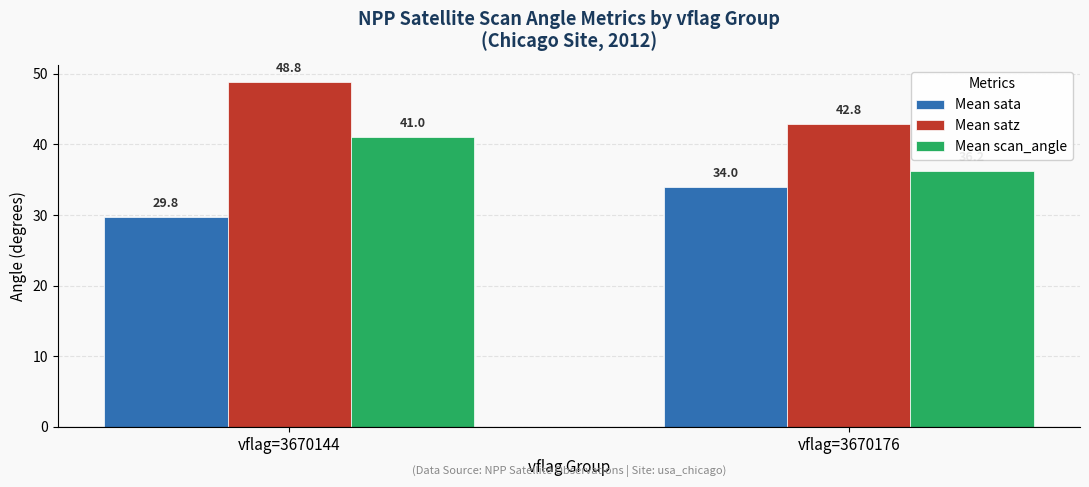

How many data points does each series have?

2